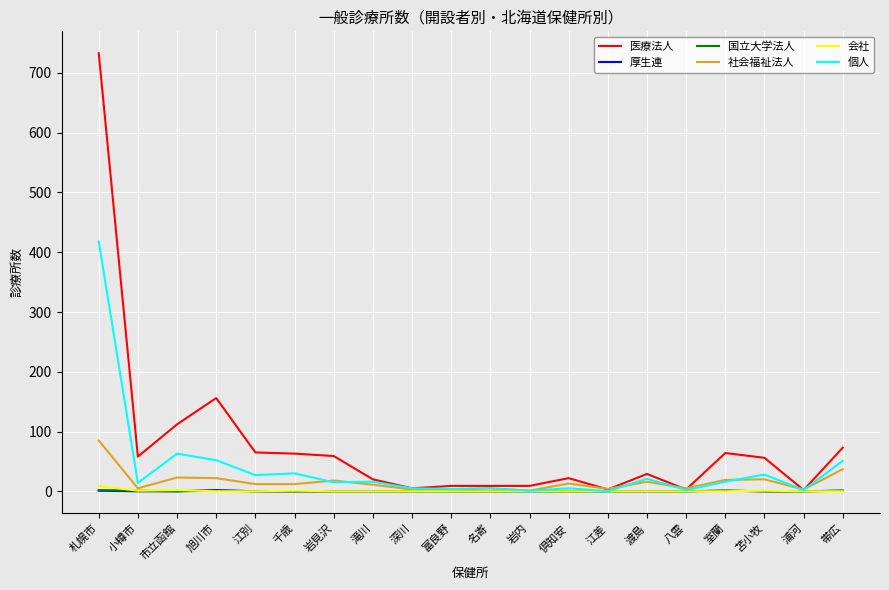

Count the 国立大学法人 values in the range 0 to 1.

19